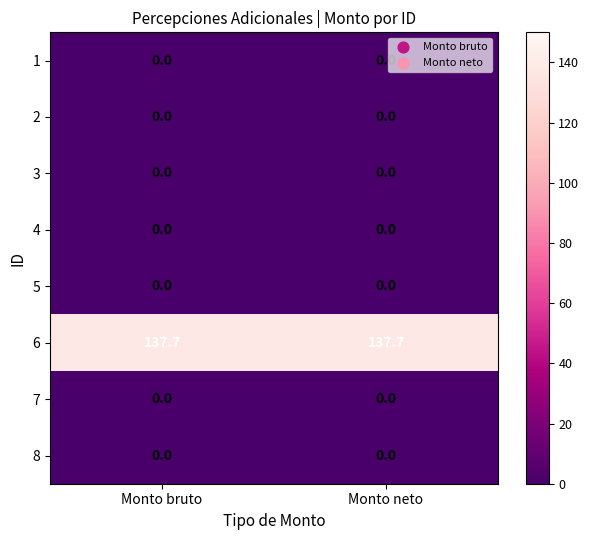

What is the difference between the highest and lowest values at Monto neto?

137.7